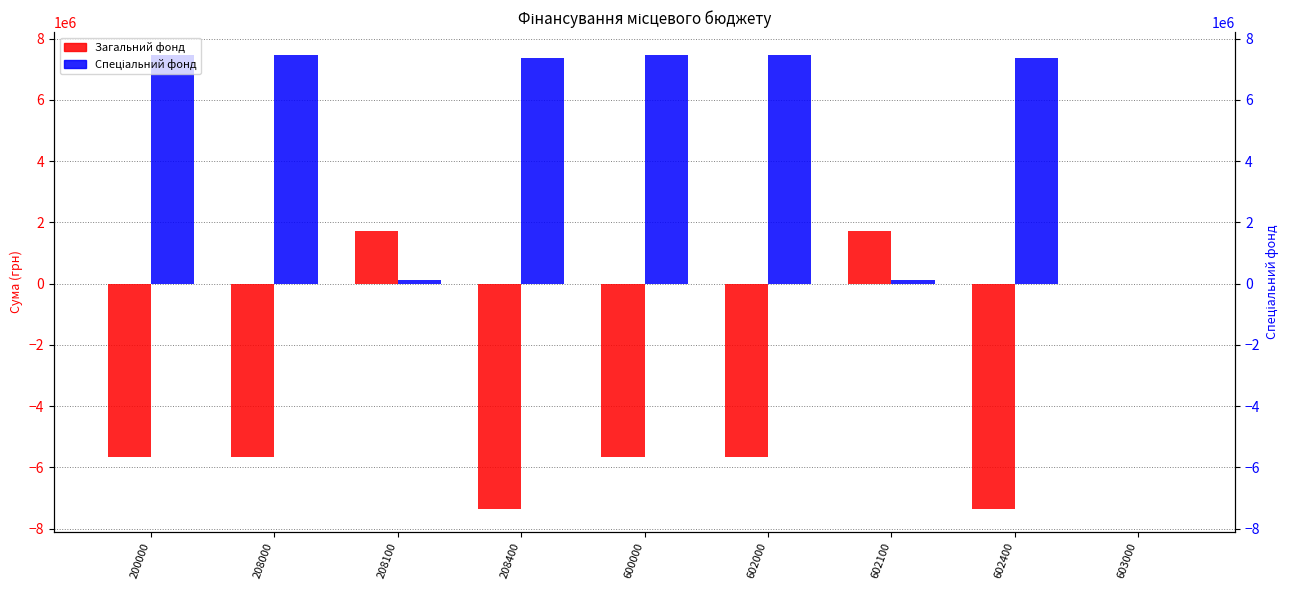

Which category has the lowest value across all series?

208400